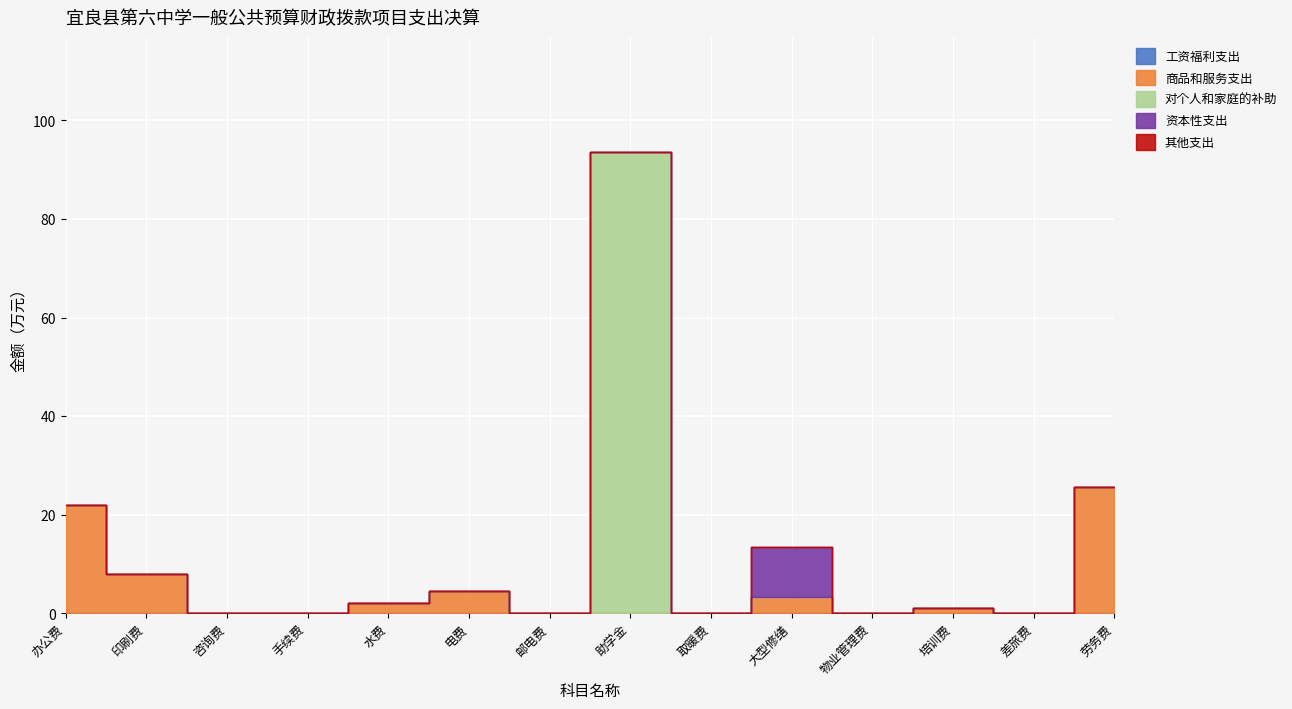

What is the total value across all series at 劳务费?

25.6